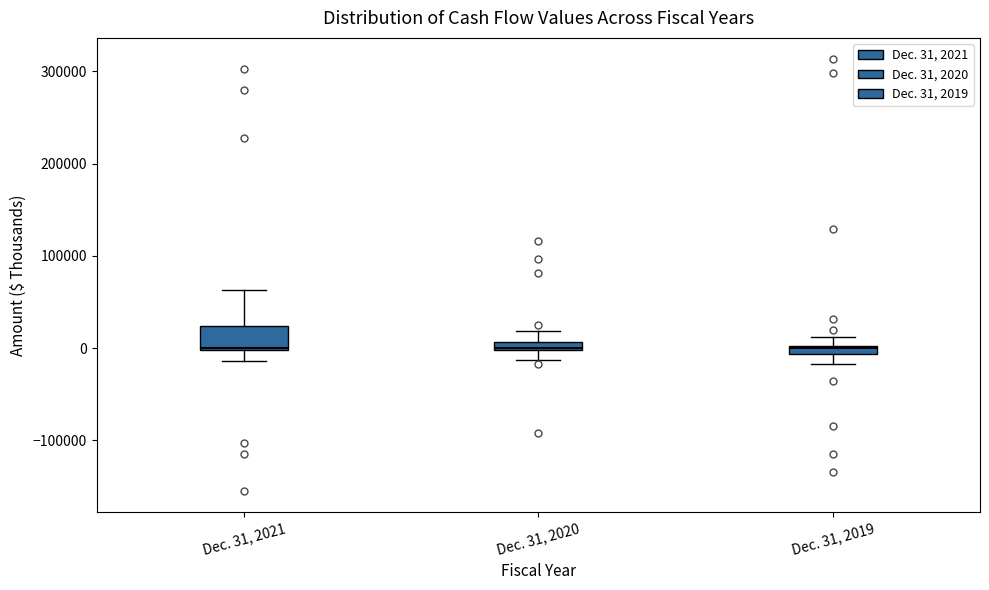

Comparing the boxes themselves (not the whiskers), which one is the tallest?

Dec. 31, 2021